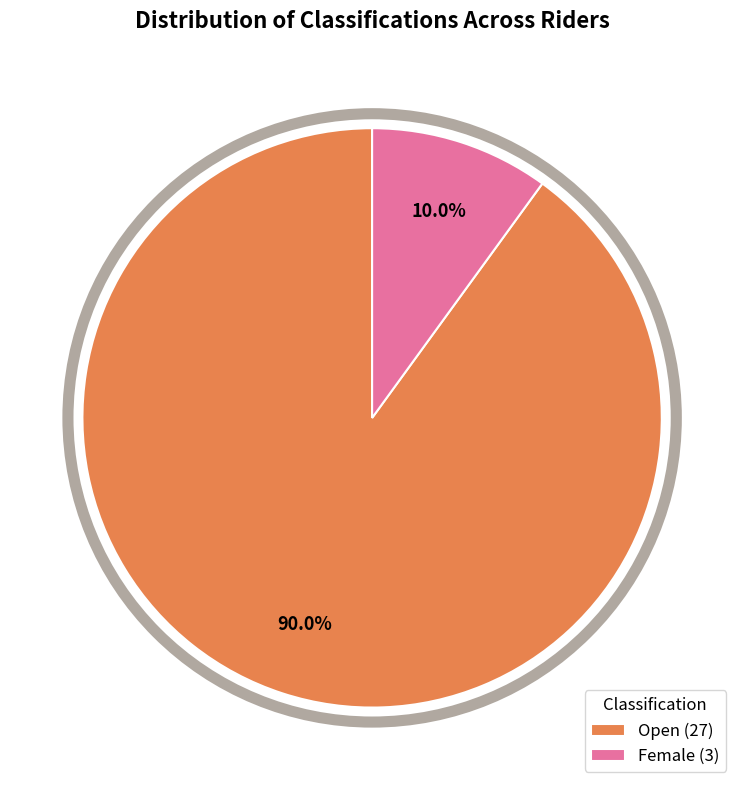

Is there any slice that represents more than half of the pie?

Yes